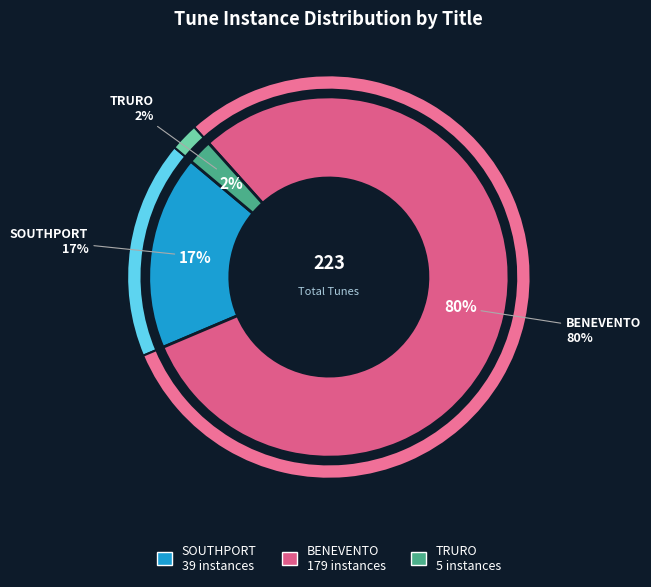

Does any single category account for the majority?

Yes